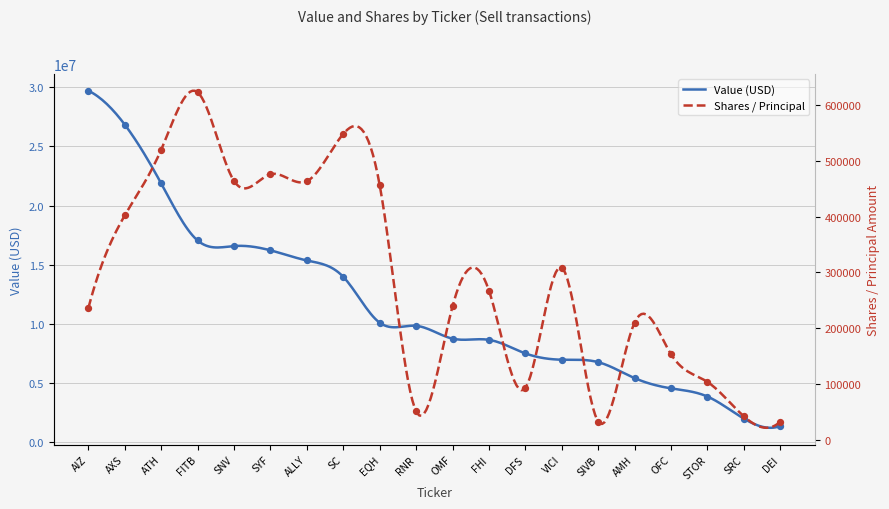

What is the total value across all series at AXS?

27236182